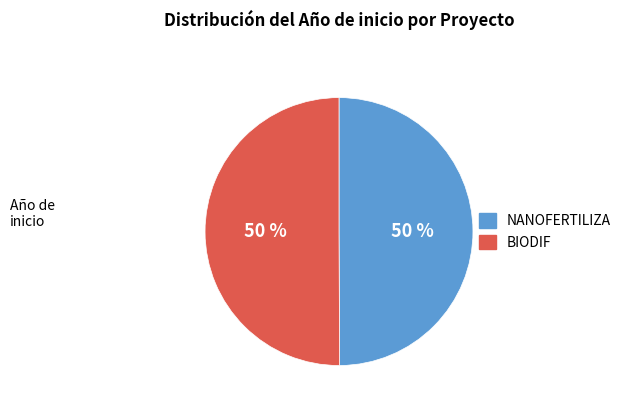

Approximately how many times larger is the value at NANOFERTILIZA compared to BIODIF?

1.0